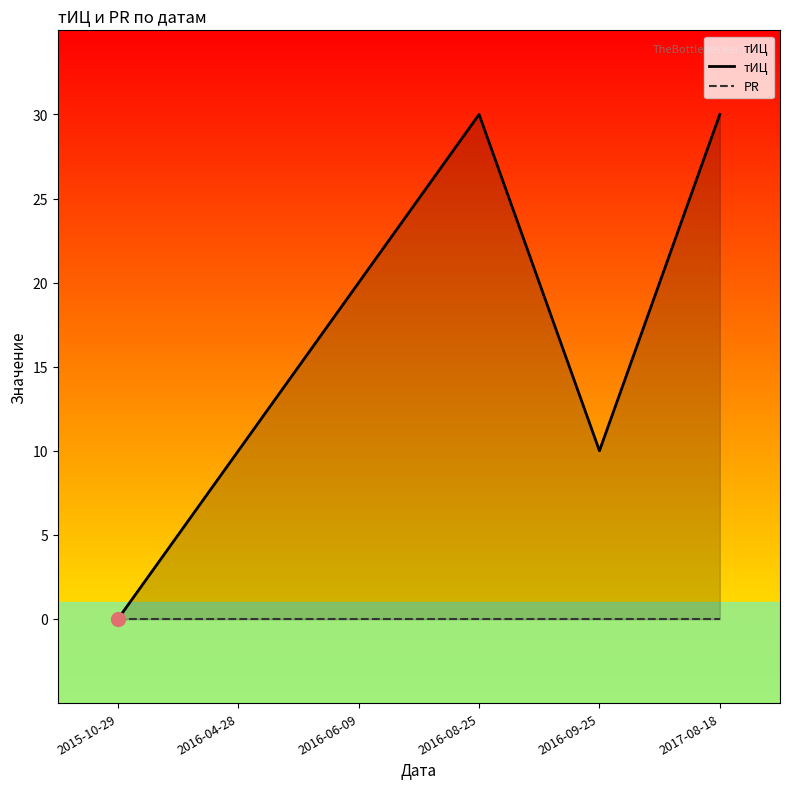

How many values in тИЦ are above zero?

5